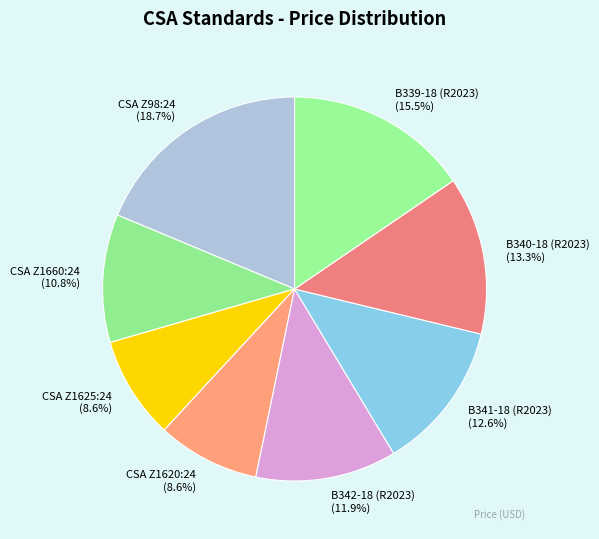

Which has a higher value, CSA Z1620:24 or B341-18 (R2023)?

B341-18 (R2023)